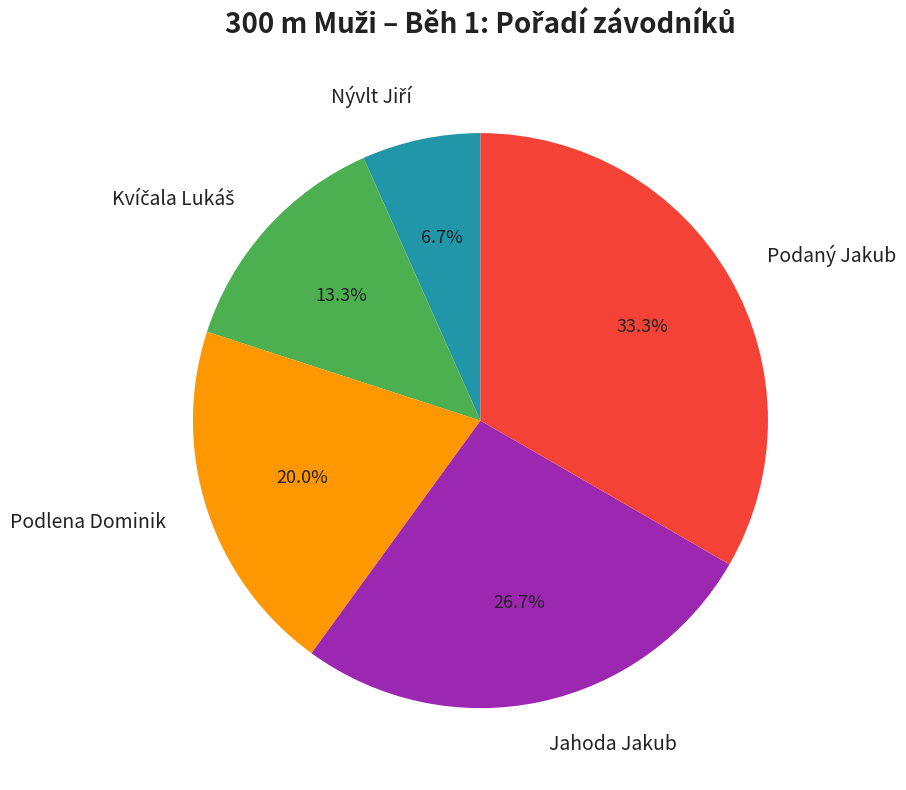

What percentage is the Podlena Dominik slice, to the nearest percent?

20%